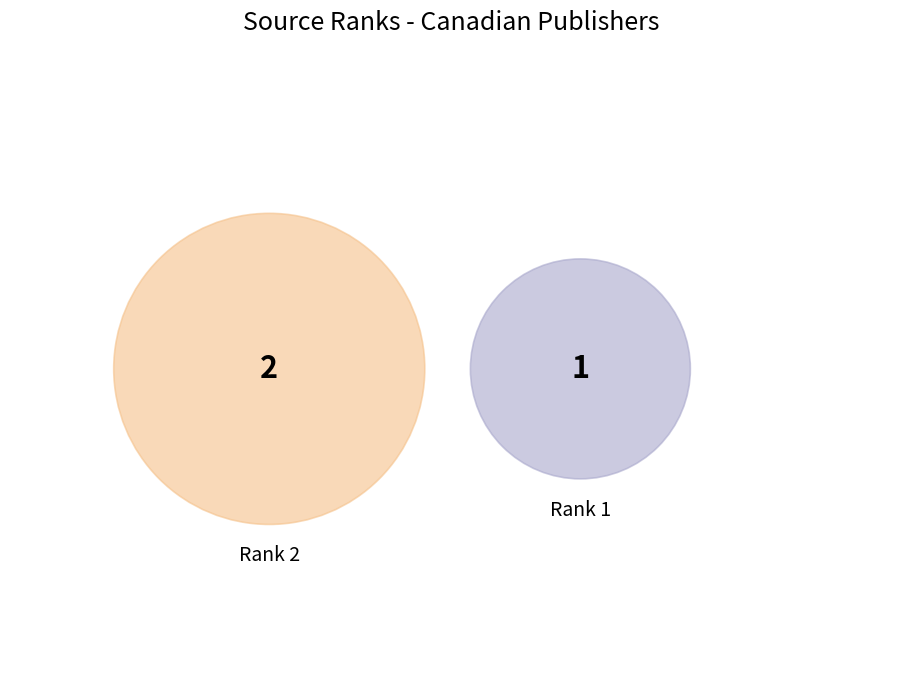

What is the change in value from Rank 2 to Rank 1?

-1